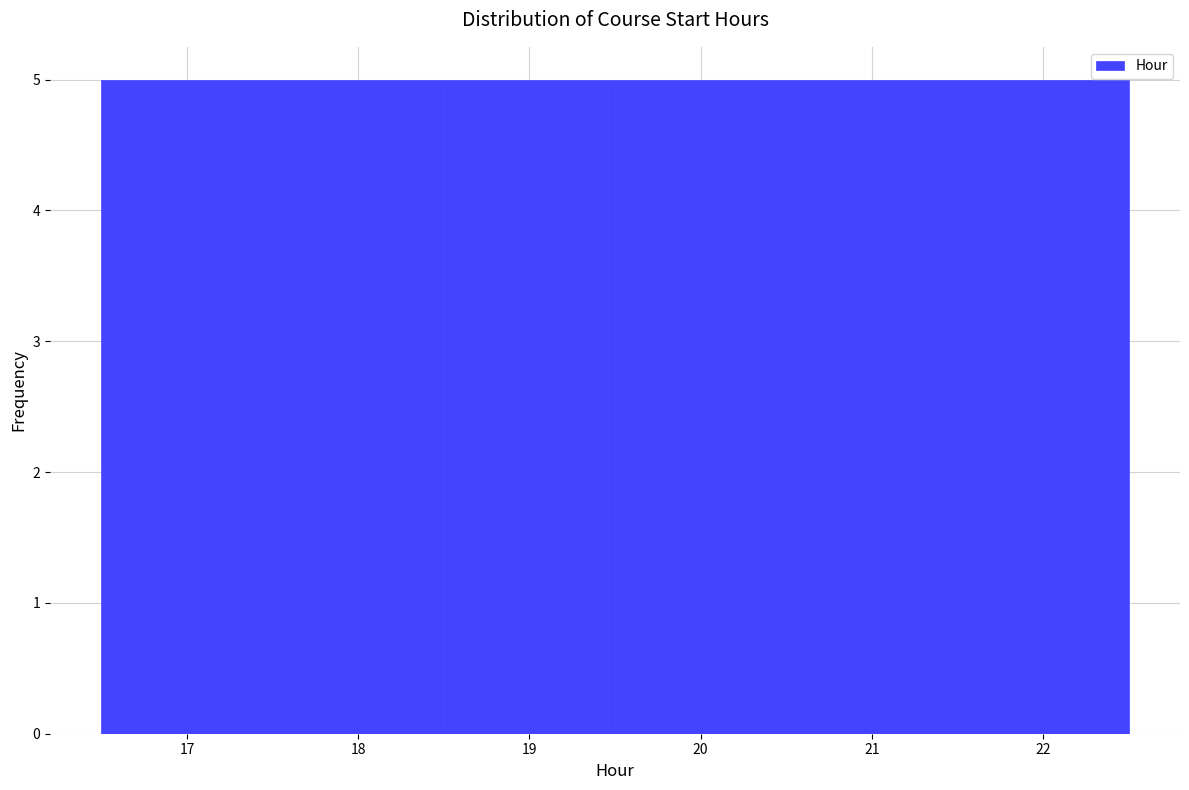

Reading left to right, transcribe this chart: for each bar, give the range it covers on the x-axis and its height. The values are not printed on the chart, so give them approximately, as read against the axis.

16.5 to 17.5: 5
17.5 to 18.5: 5
18.5 to 19.5: 5
19.5 to 20.5: 5
20.5 to 21.5: 5
21.5 to 22.5: 5